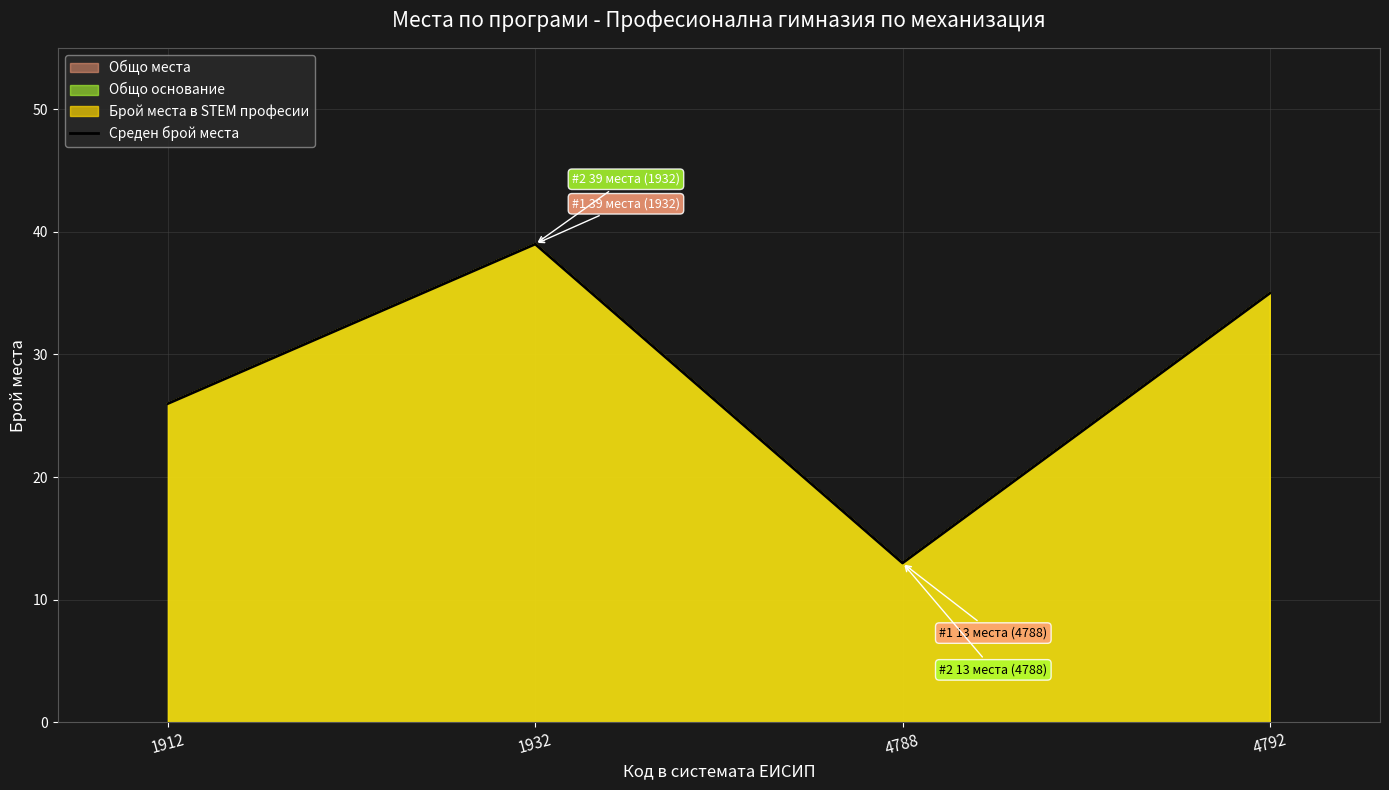

What is the ratio of the value at 1912 to the value at 1932?

0.7